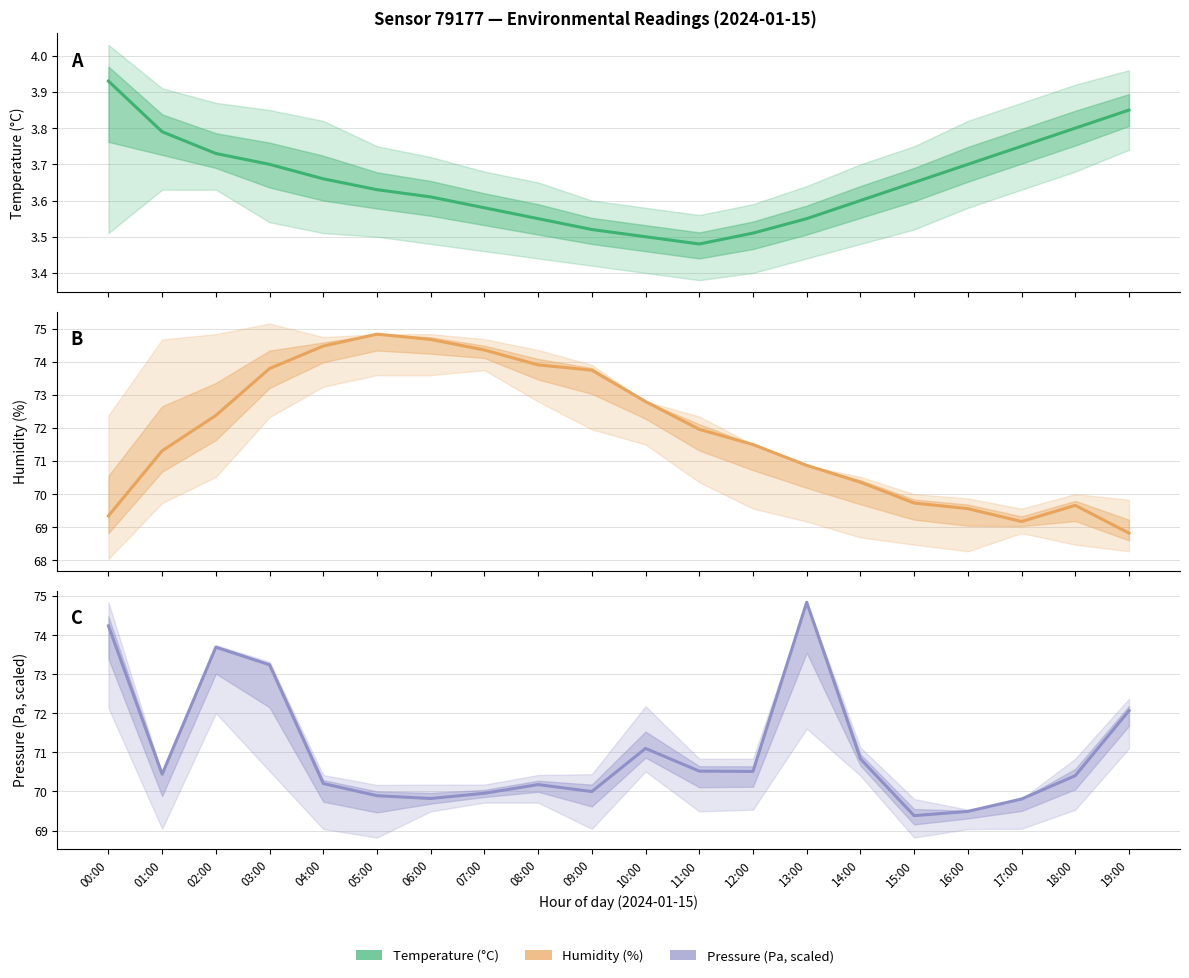

What is the difference between the maximum and minimum values in the Temperature (°C) series?

0.5